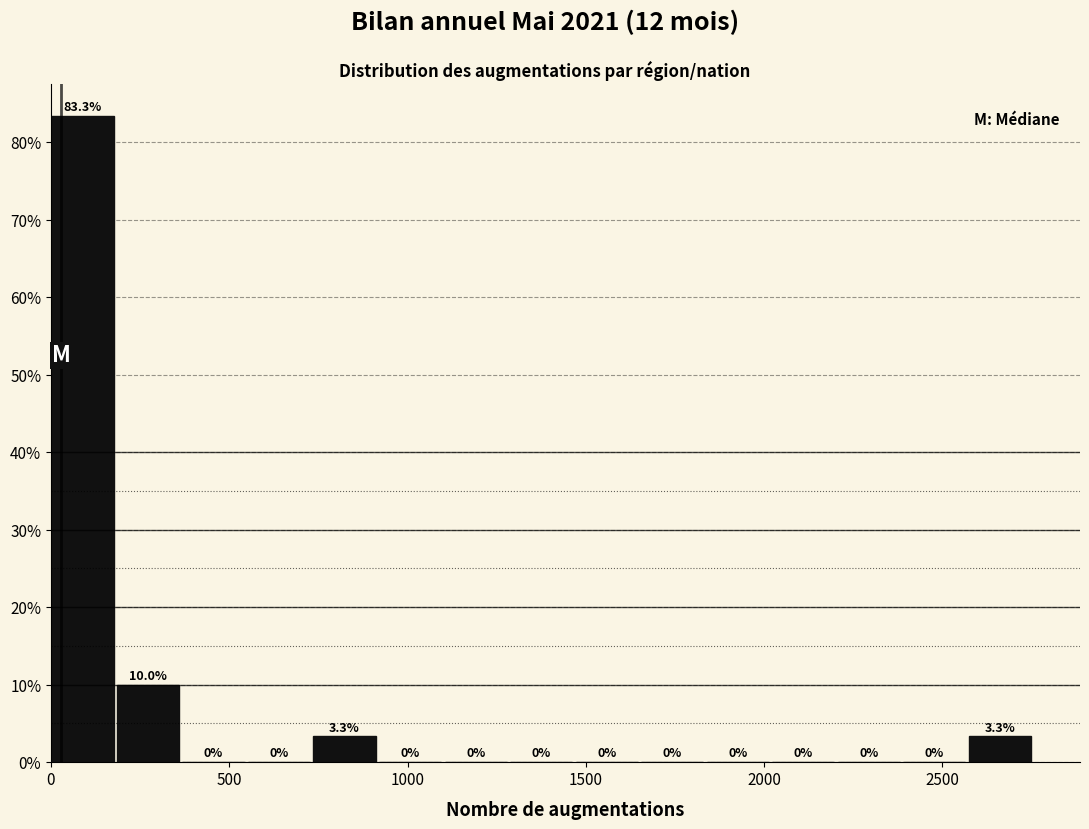

Read against the x-axis, roughly where is the centre of the tallest bar?

100